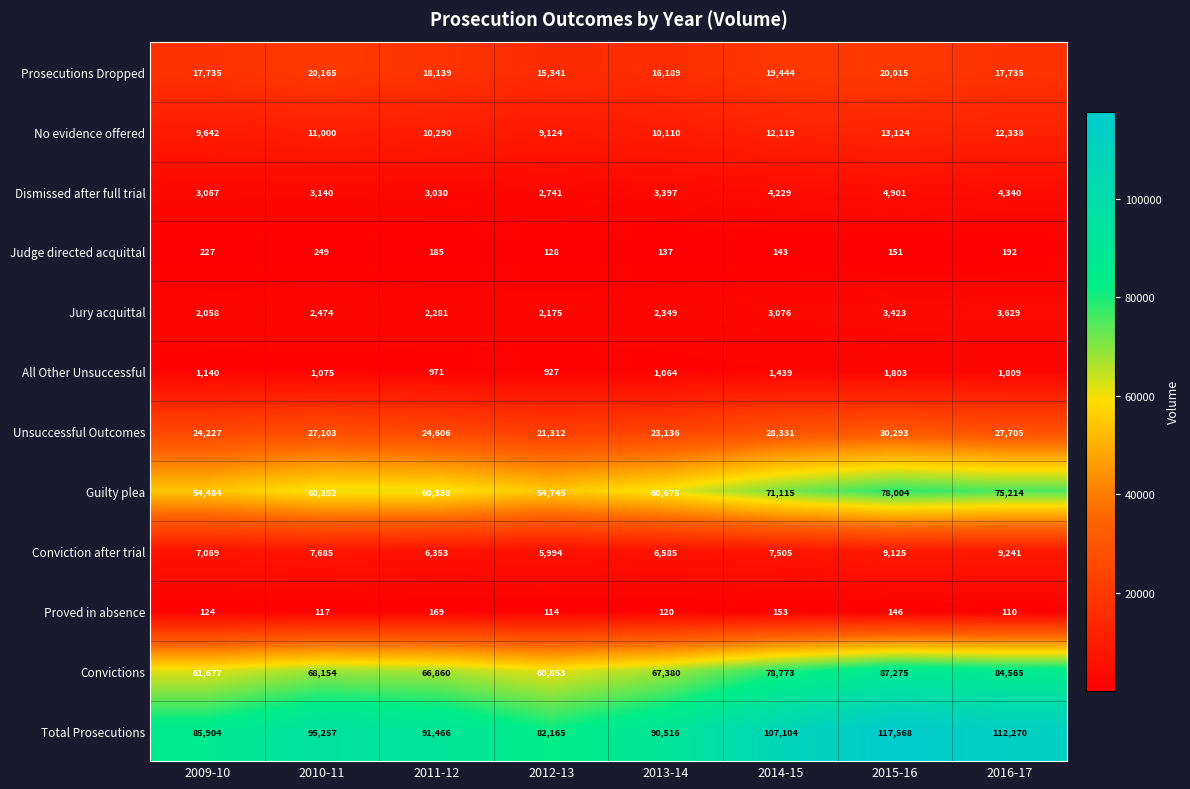

At which label does Guilty plea reach its peak?

2015-16